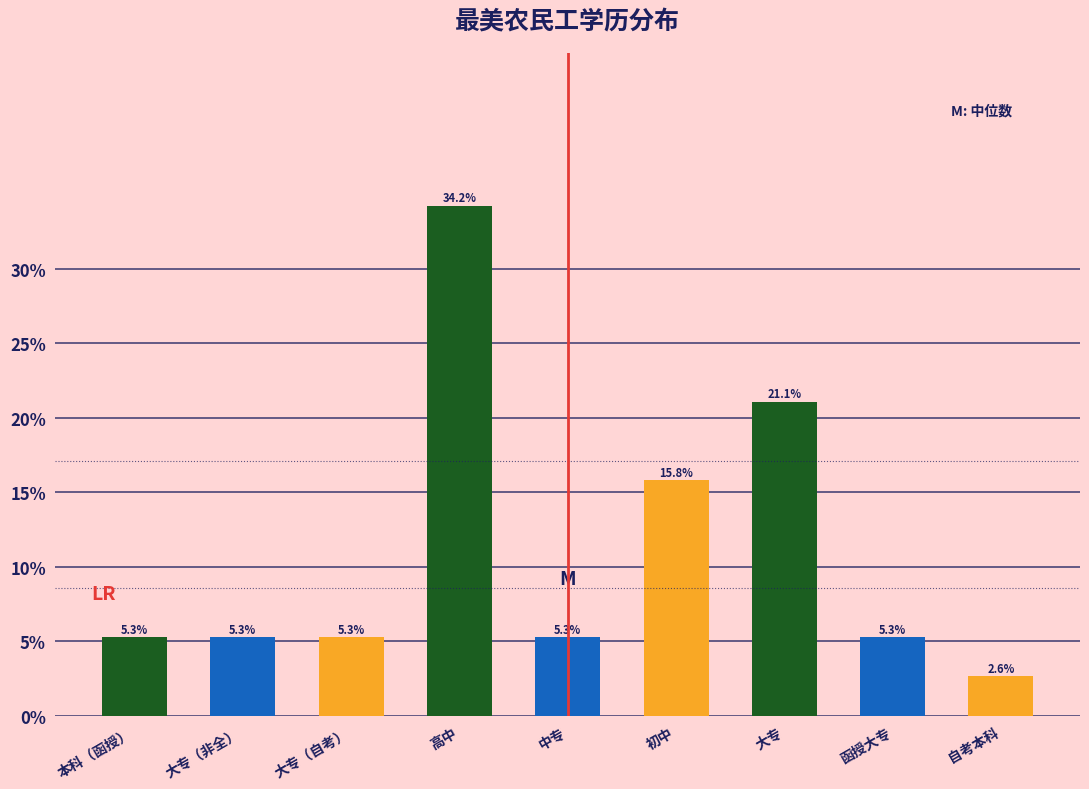

Reading left to right, what are all the values shown in this chart?

5.3	5.3	5.3	34.2	5.3	15.8	21.1	5.3	2.6